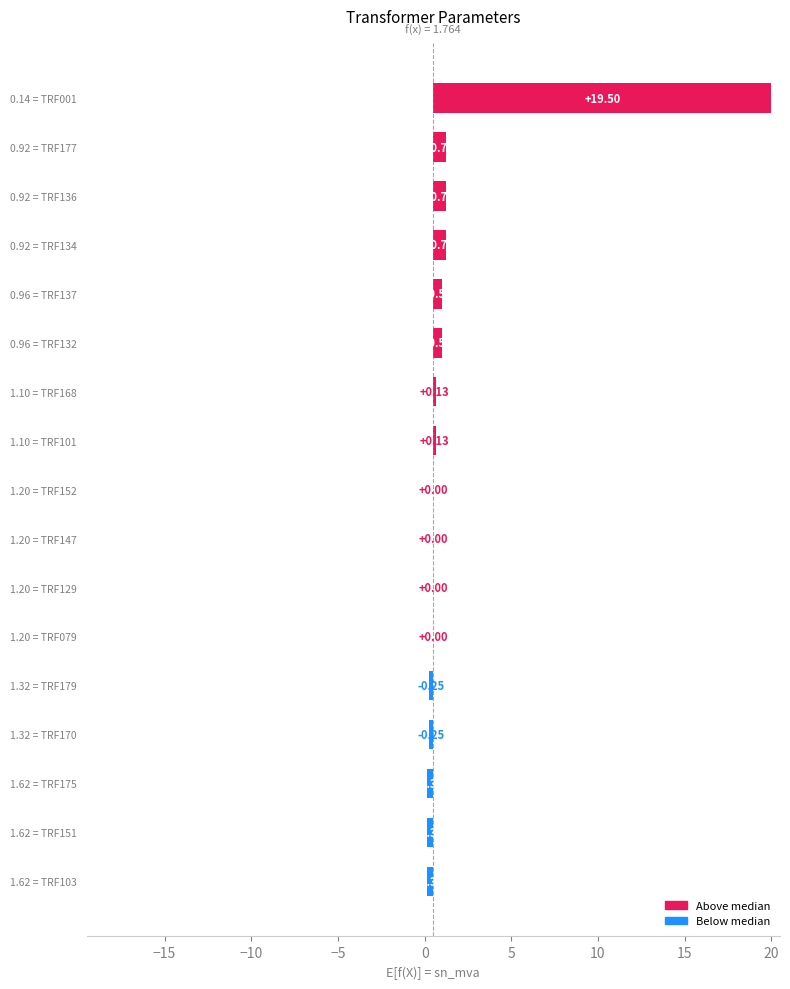

At which label is vkr_percent closest to 0?

TRF001